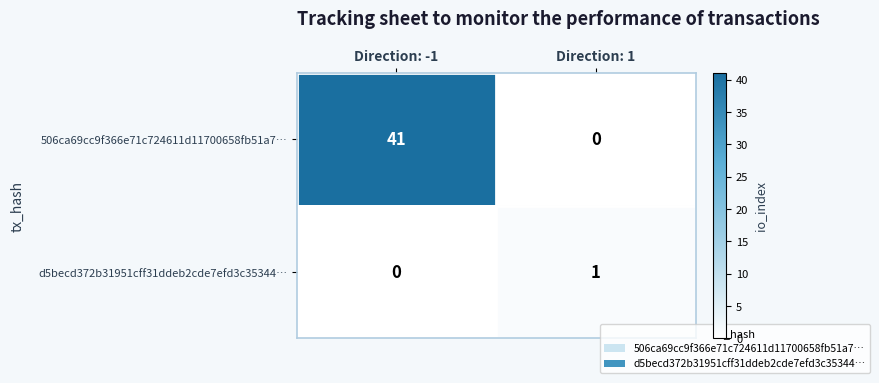

The value of 506ca69cc9f366e71c724611d11700658fb51a7… at Direction: -1 is 53. True or false?

False